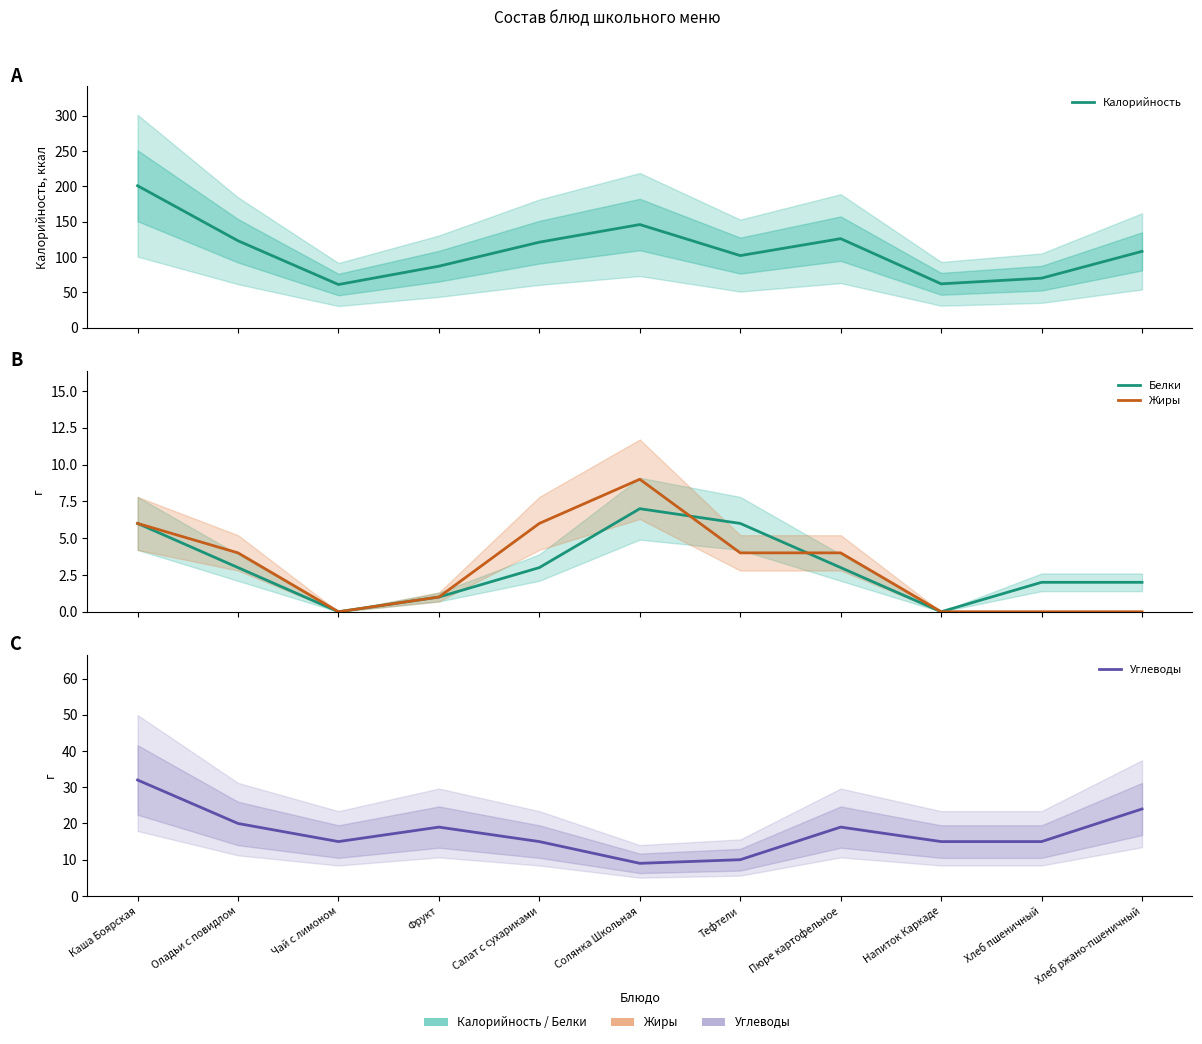

Reading right to left, list all the values displayed in this chart.

Калорийность: Хлеб ржано-пшеничный=108	Хлеб пшеничный=70	Напиток Каркаде=62	Пюре картофельное=126	Тефтели=102	Солянка Школьная=146	Салат с сухариками=121	Фрукт=87	Чай с лимоном=61	Оладьи с повидлом=123	Каша Боярская=201
Белки: Хлеб ржано-пшеничный=2	Хлеб пшеничный=2	Напиток Каркаде=0	Пюре картофельное=3	Тефтели=6	Солянка Школьная=7	Салат с сухариками=3	Фрукт=1	Чай с лимоном=0	Оладьи с повидлом=3	Каша Боярская=6
Жиры: Хлеб ржано-пшеничный=0	Хлеб пшеничный=0	Напиток Каркаде=0	Пюре картофельное=4	Тефтели=4	Солянка Школьная=9	Салат с сухариками=6	Фрукт=1	Чай с лимоном=0	Оладьи с повидлом=4	Каша Боярская=6
Углеводы: Хлеб ржано-пшеничный=24	Хлеб пшеничный=15	Напиток Каркаде=15	Пюре картофельное=19	Тефтели=10	Солянка Школьная=9	Салат с сухариками=15	Фрукт=19	Чай с лимоном=15	Оладьи с повидлом=20	Каша Боярская=32